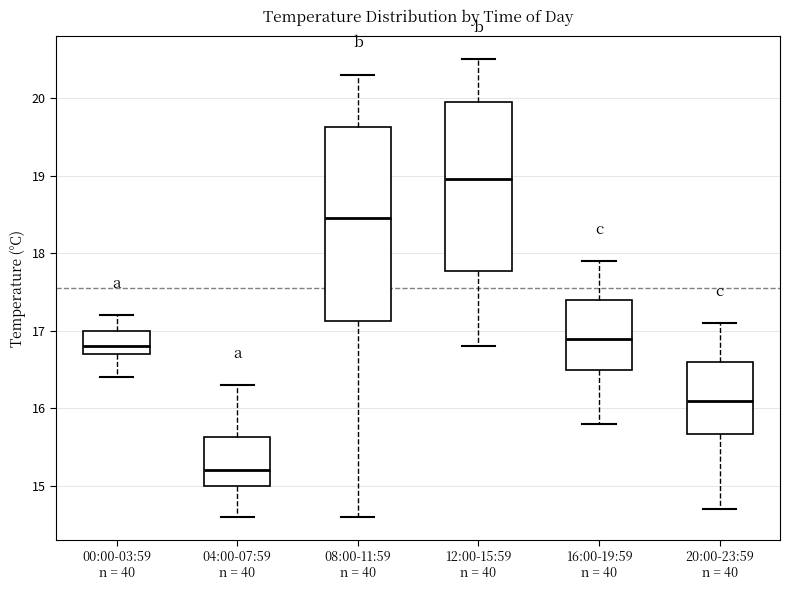

Comparing the boxes themselves (not the whiskers), which one is the tallest?

08:00-11:59 n = 40